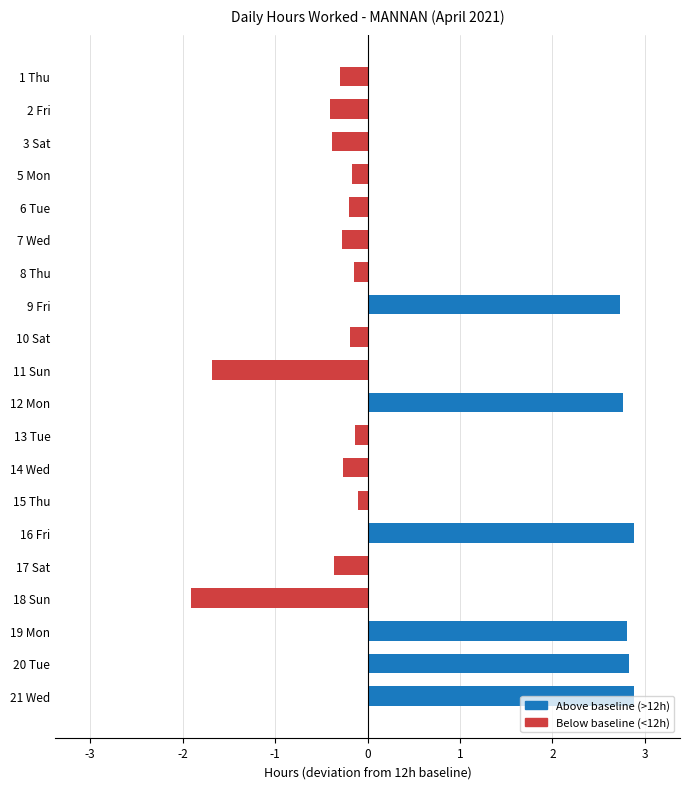

Between 20 Tue and 17 Sat, which is larger?

20 Tue